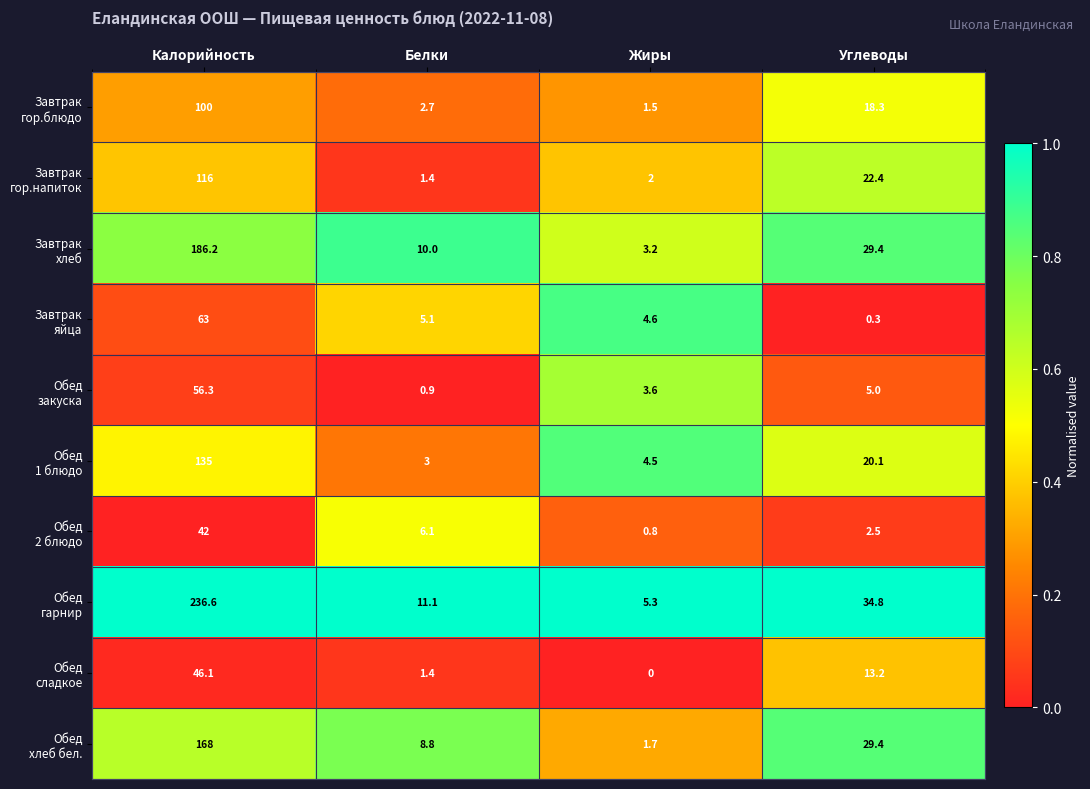

What is the spread (max minus min) of values at Белки?

10.2